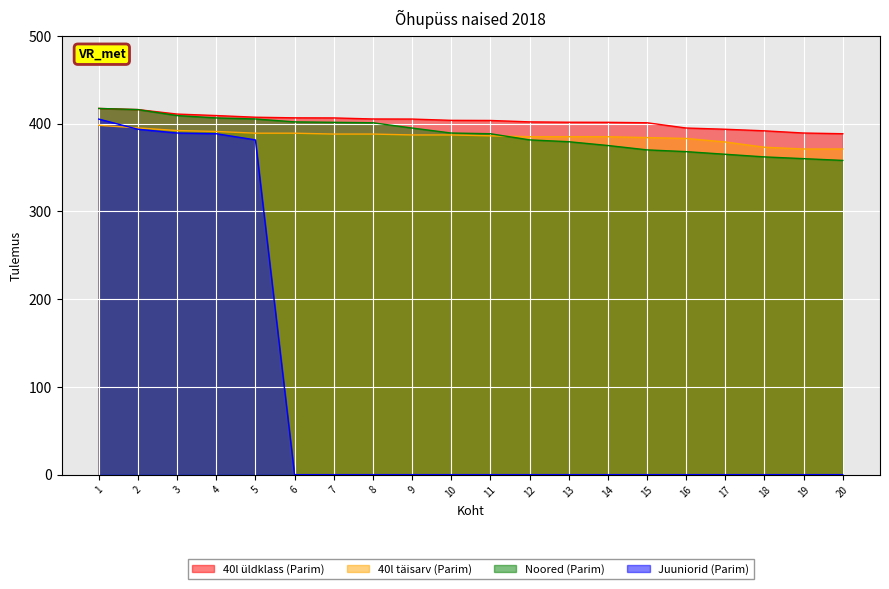

Which label corresponds to the smallest value in the chart?

6